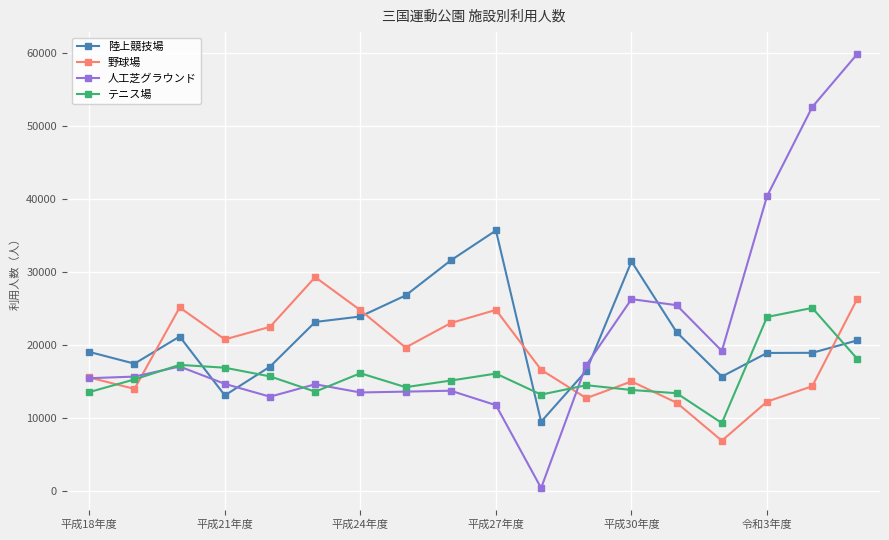

List the series in order of their peak value, highest first.

人工芝グラウンド, 陸上競技場, 野球場, テニス場